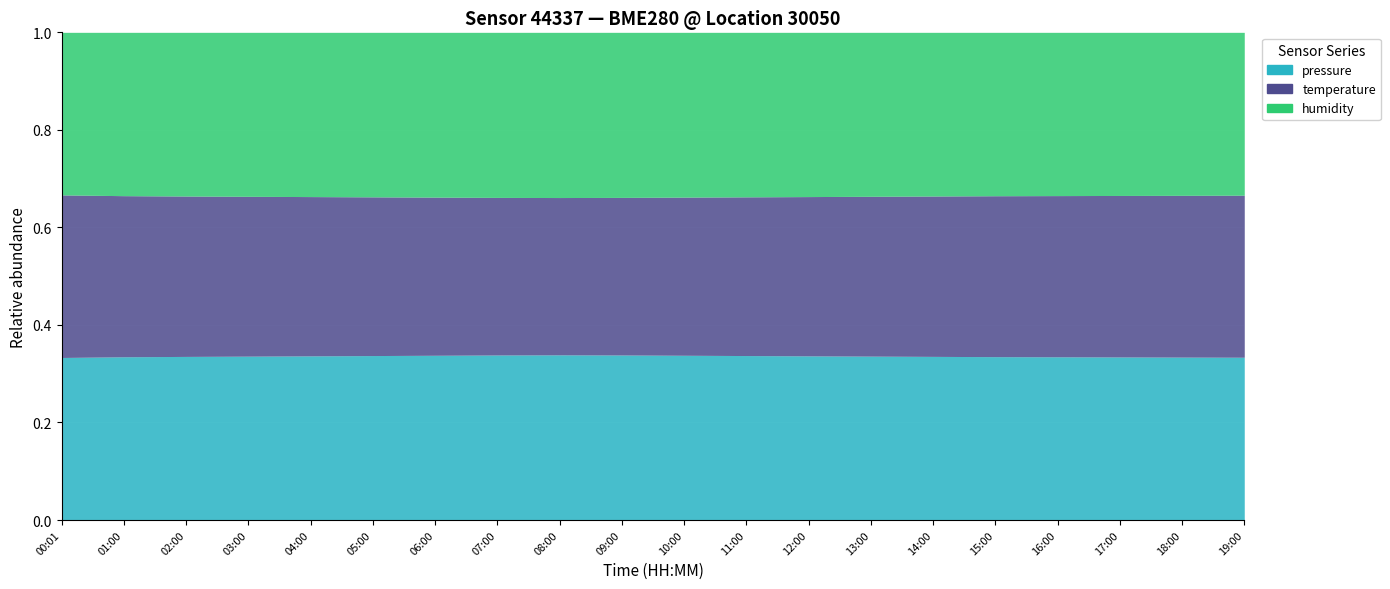

What is the label of the 11th point from the right?

09:00